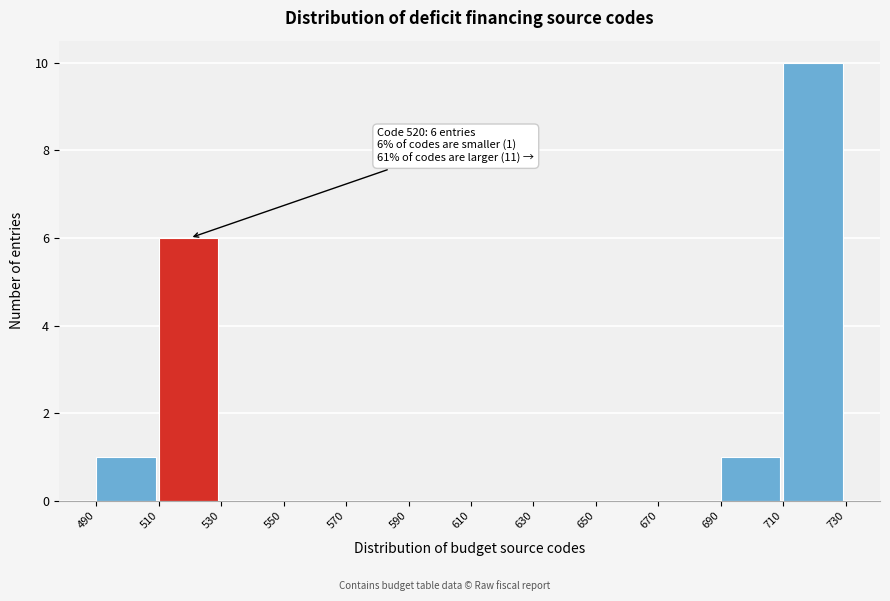

Which range on the x-axis has the tallest bar?

710 to 730